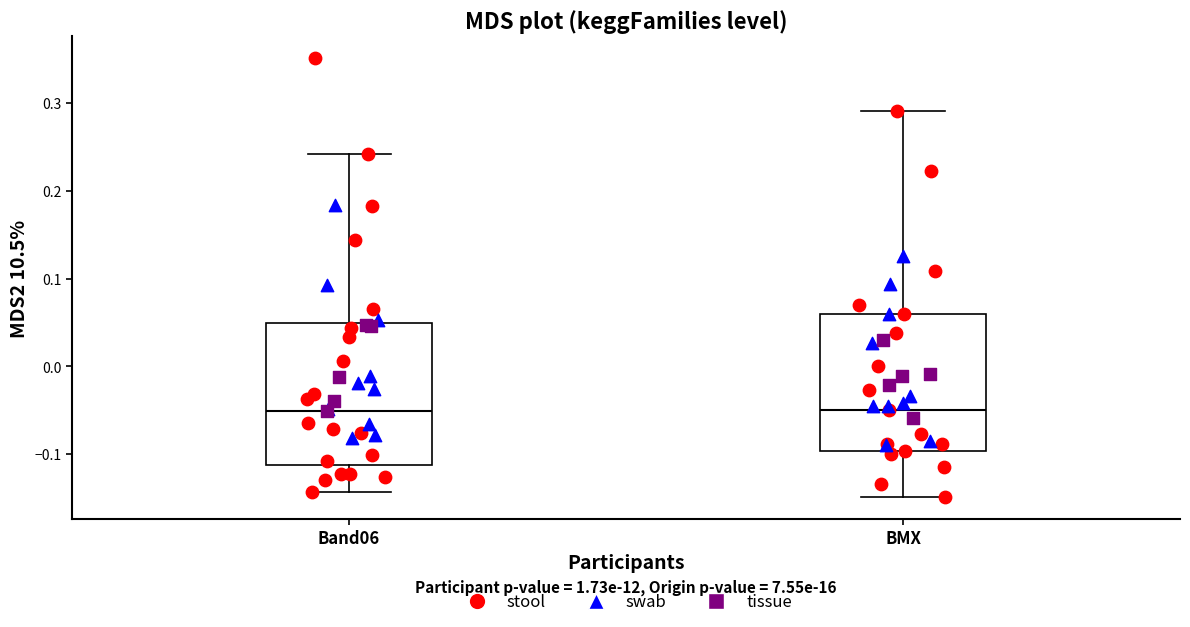

Reading left to right, transcribe this box plot: for each box, give where its median line is, the range the box spans, and where its two whiskers end, as read against the y-axis. The values are not printed on the chart, so give them approximately, as read against the axis.

Band06: median -0.05, box -0.11 to 0.05, whiskers -0.14 to 0.24
BMX: median -0.05, box -0.10 to 0.06, whiskers -0.15 to 0.29